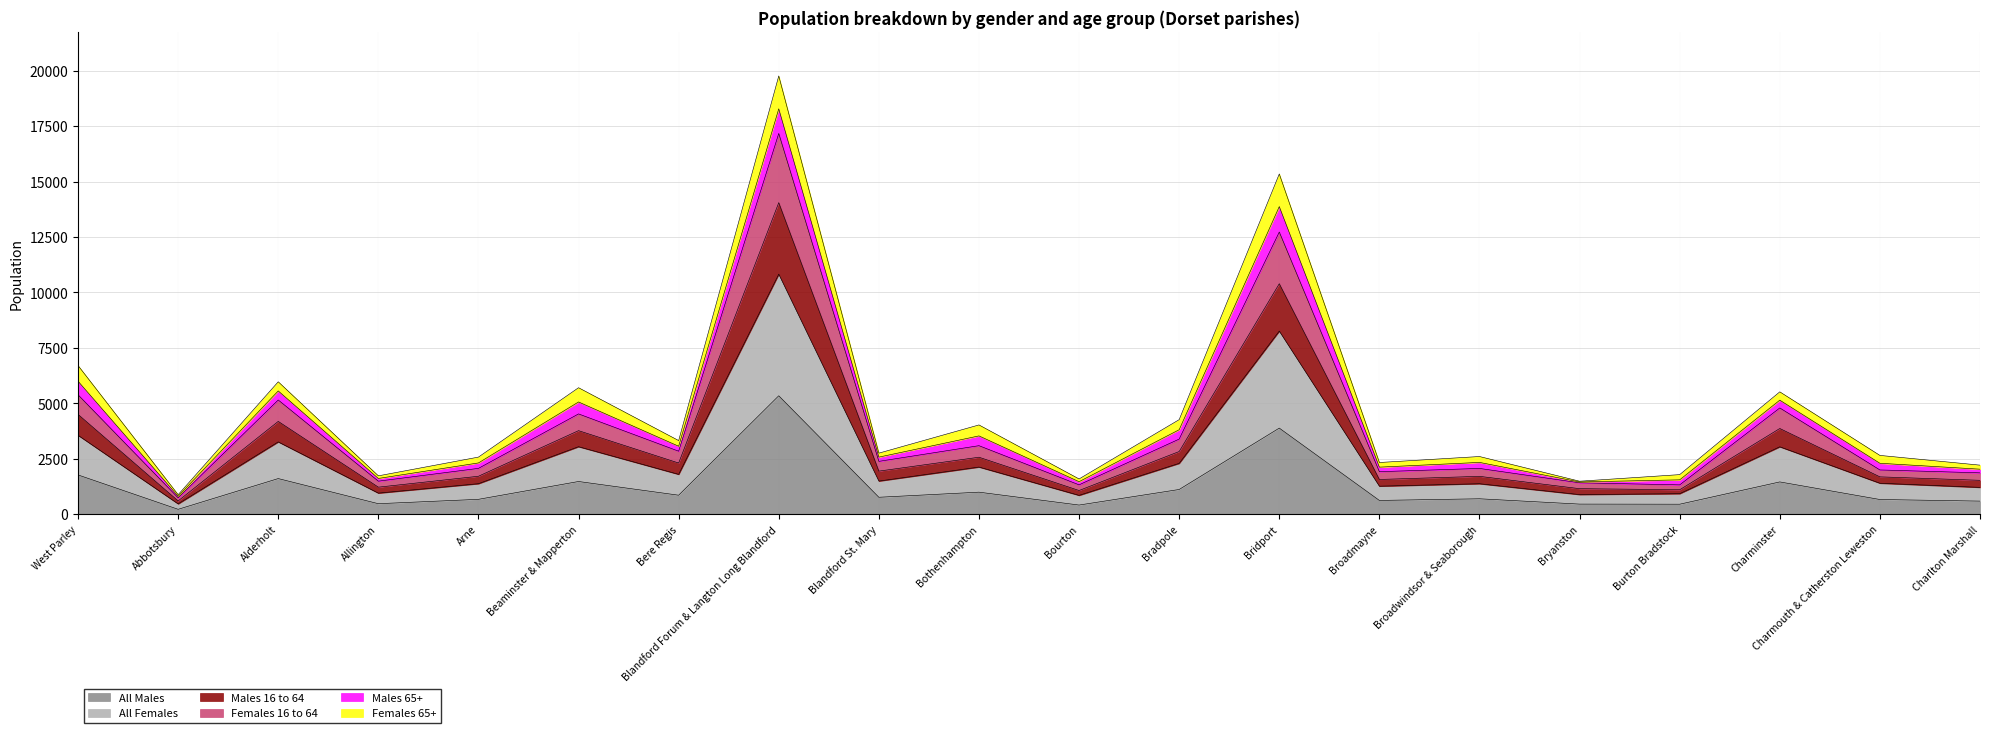

Read the All Males value at Bothenhampton.

996